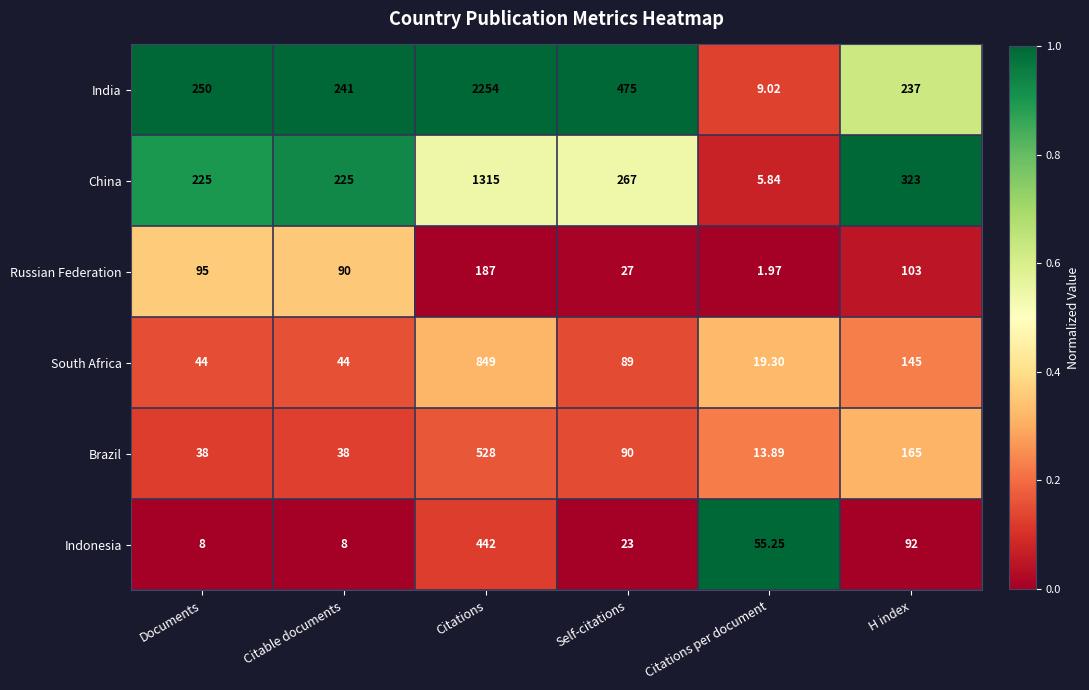

At which label is India closest to 1131?

Self-citations